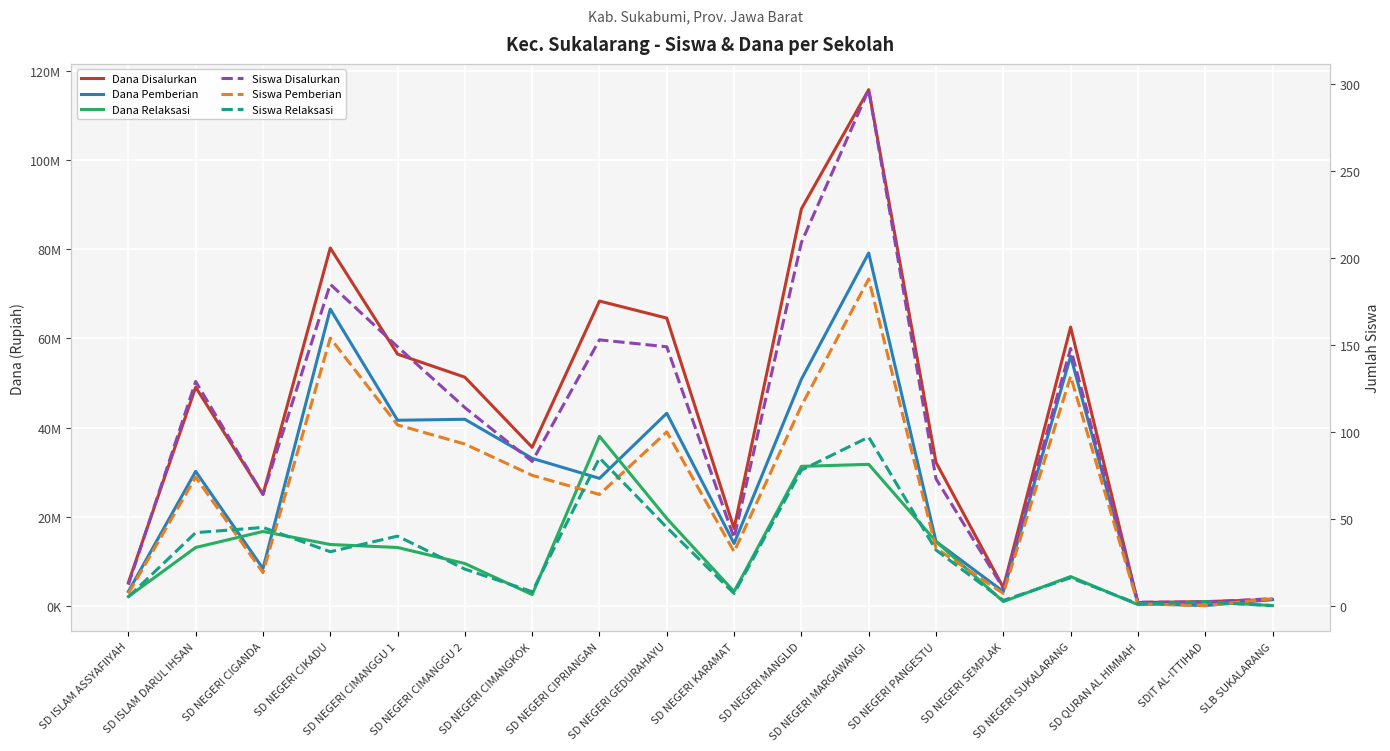

How many values in Siswa Pemberian are above zero?

17